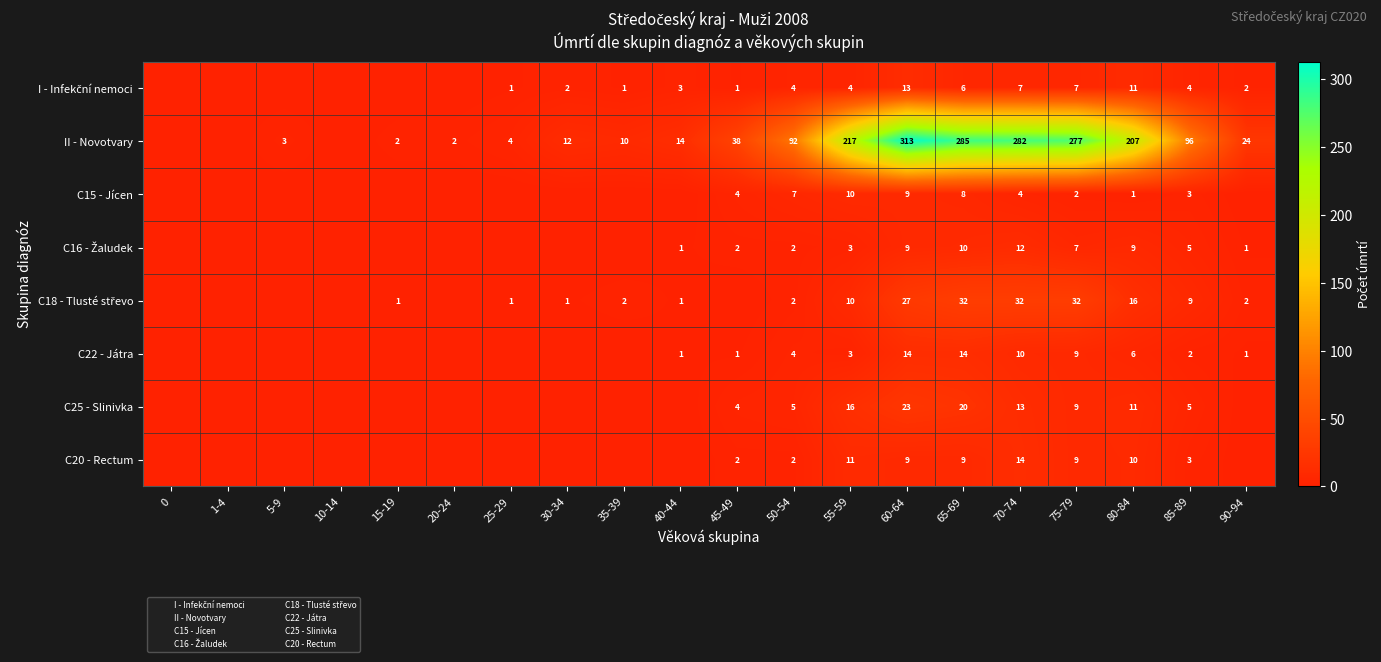

At which category is the sum across all series the highest?

60-64